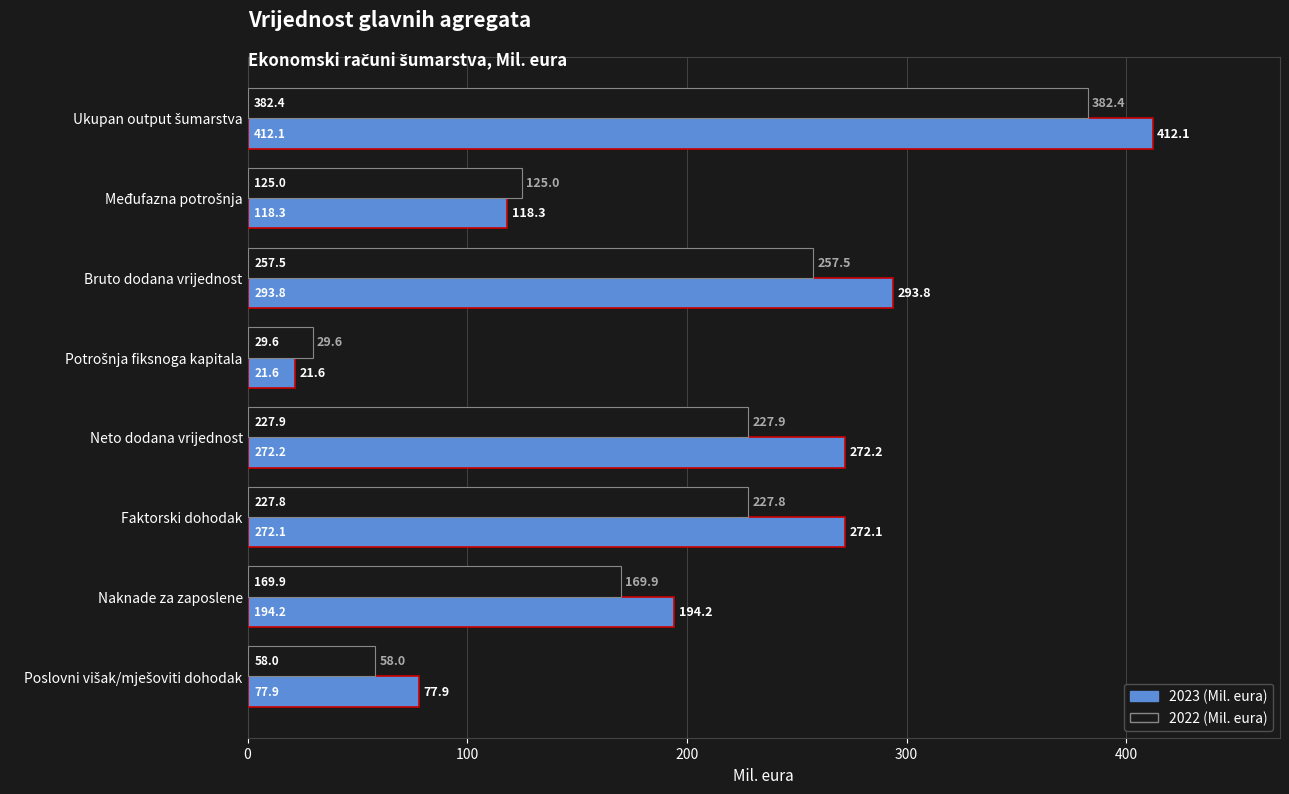

How many data points in 2022 (Mil. eura) are less than 227?

4